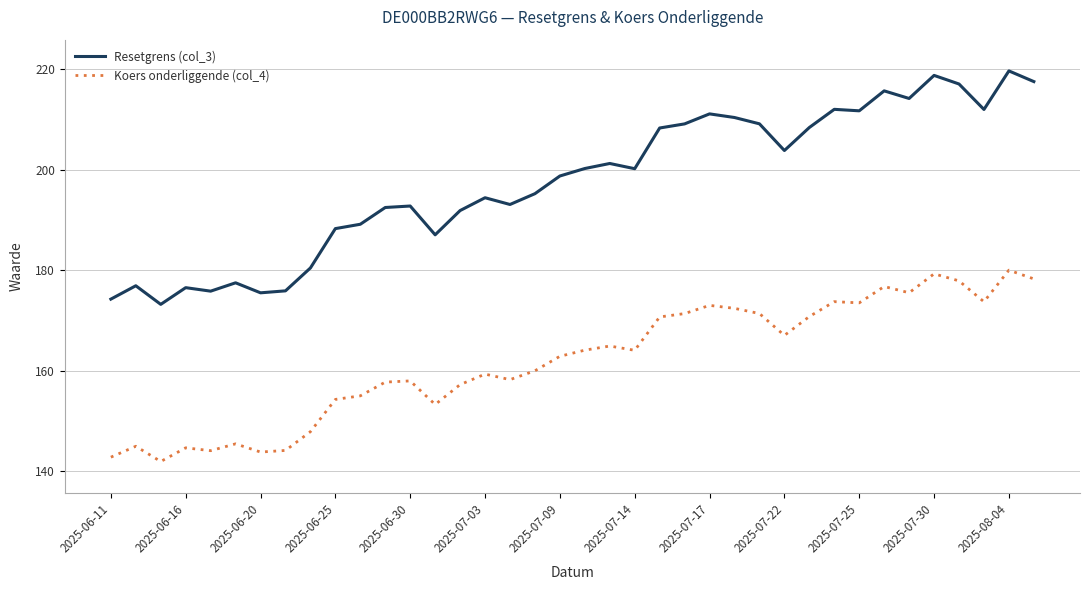

What is the highest value of the Koers onderliggende (col_4) series?

180.0